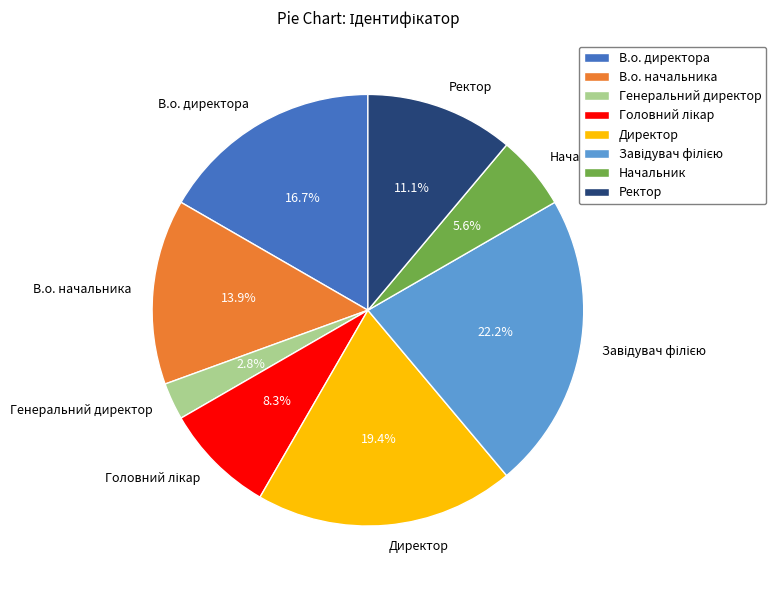

To the nearest percent, what is the combined percentage of В.о. начальника and Директор?

33%